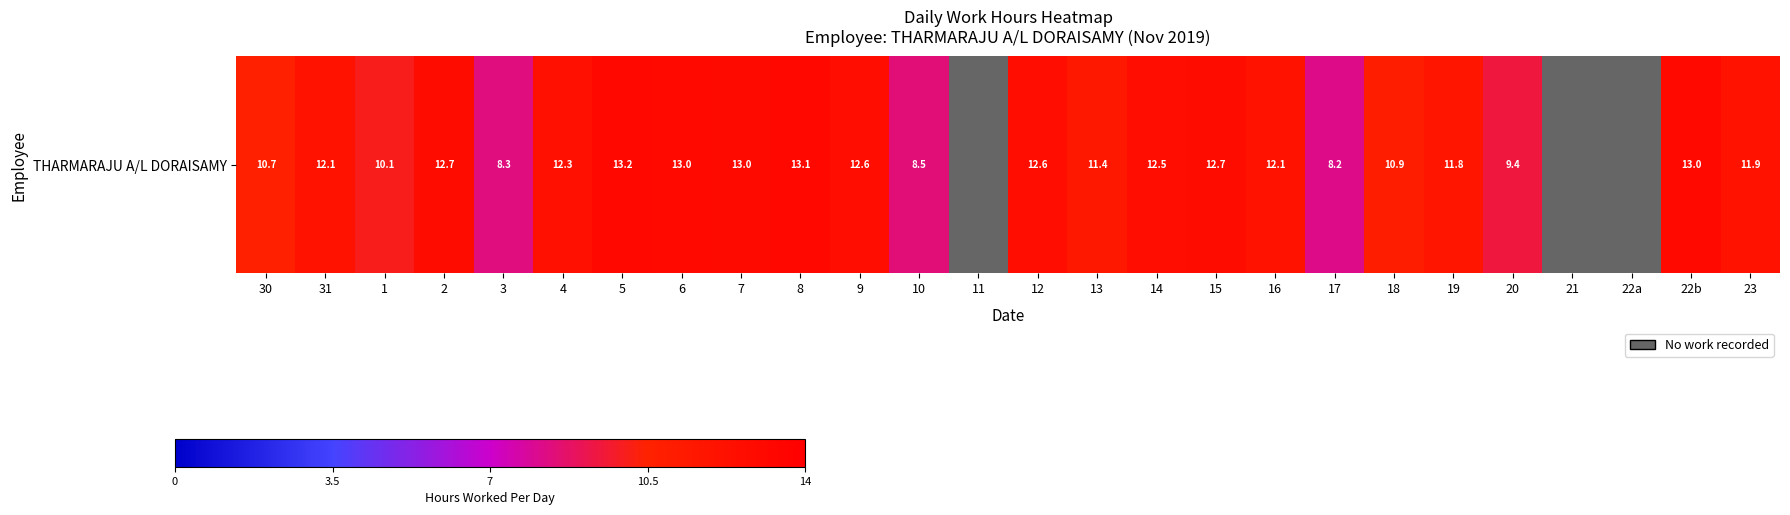

How many values exceed 12?

13